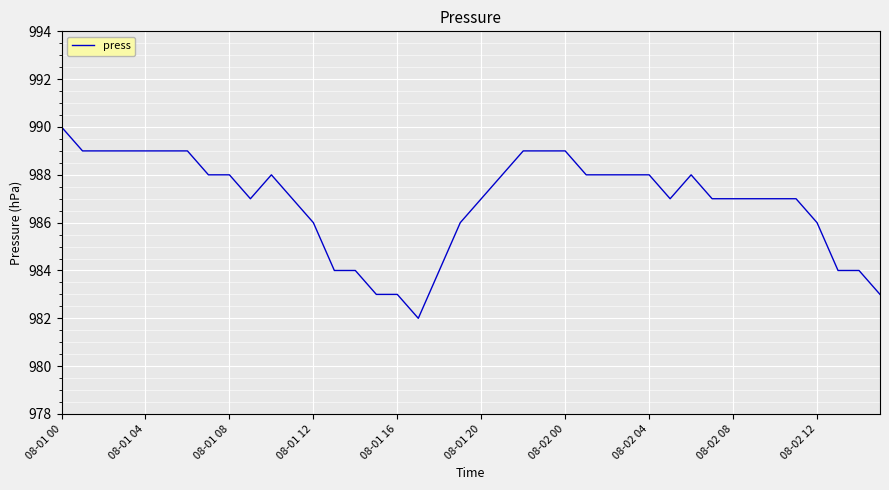

What is the greatest value displayed?

990